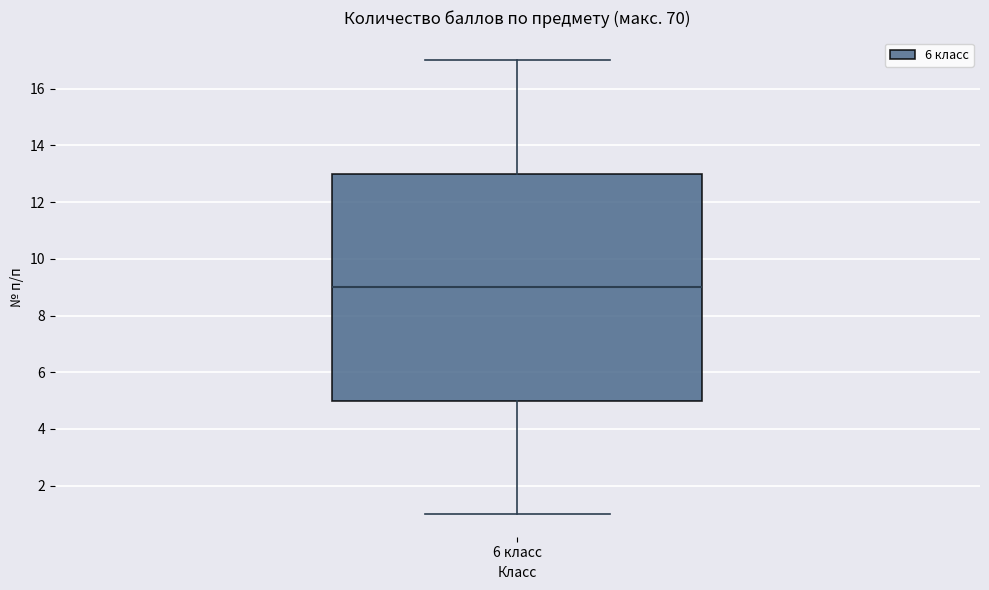

Where does the median line of the box for 6 класс sit on the y-axis? The values are not printed on the chart, so give them approximately, as read against the axis.

9